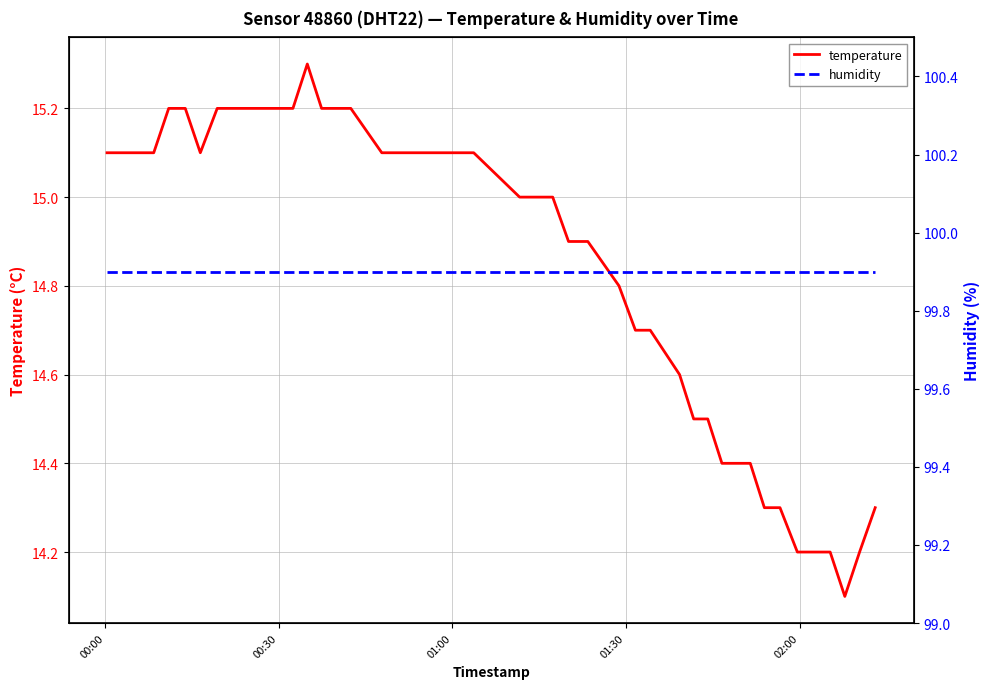

Reading right to left, transcribe all the data shown in this chart.

temperature: 14.3	14.2	14.1	14.2	14.2	14.2	14.3	14.3	14.4	14.4	14.4	14.5	14.5	14.6	14.7	14.7	14.8	14.9	14.9	15.0	15.0	15.1	15.1	15.1	15.1	15.1	15.2	15.2	15.2	15.3	15.2	15.2	15.2	15.2	15.1	15.2	15.2	15.1	15.1	15.1
humidity: 99.9	99.9	99.9	99.9	99.9	99.9	99.9	99.9	99.9	99.9	99.9	99.9	99.9	99.9	99.9	99.9	99.9	99.9	99.9	99.9	99.9	99.9	99.9	99.9	99.9	99.9	99.9	99.9	99.9	99.9	99.9	99.9	99.9	99.9	99.9	99.9	99.9	99.9	99.9	99.9